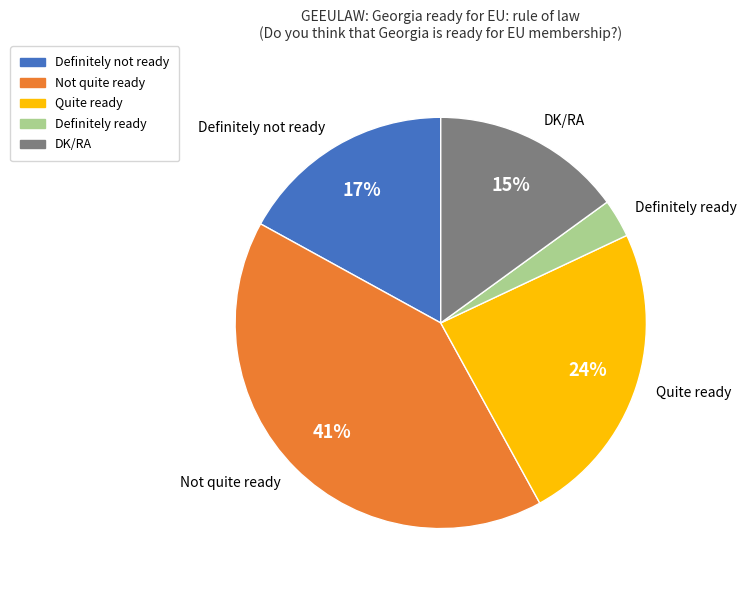

True or false: Not quite ready accounts for 56% of the total.

False